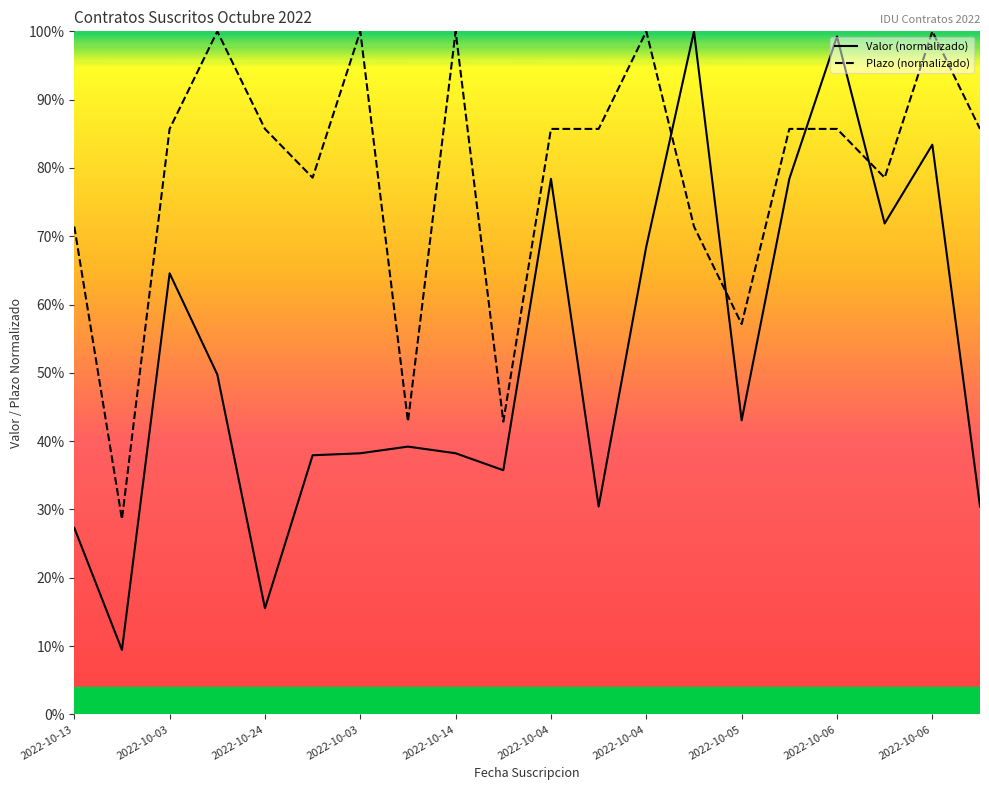

Reading left to right, extract all data points from this chart.

Valor: 0.3	0.1	0.6	0.5	0.2	0.4	0.4	0.4	0.4	0.4	0.8	0.3	0.7	1.0	0.4	0.8	1.0	0.7	0.8	0.3
Plazo: 0.7	0.3	0.9	1.0	0.9	0.8	1.0	0.4	1.0	0.4	0.9	0.9	1.0	0.7	0.6	0.9	0.9	0.8	1.0	0.9